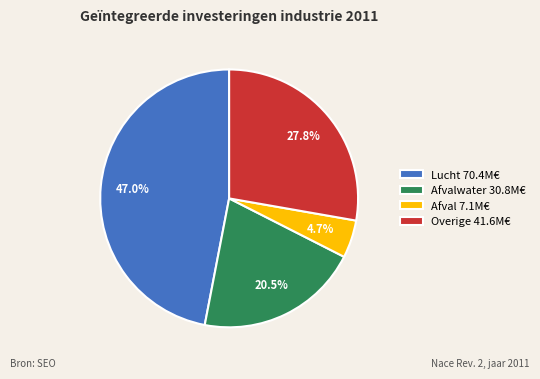

Count the number of slices in the pie.

4